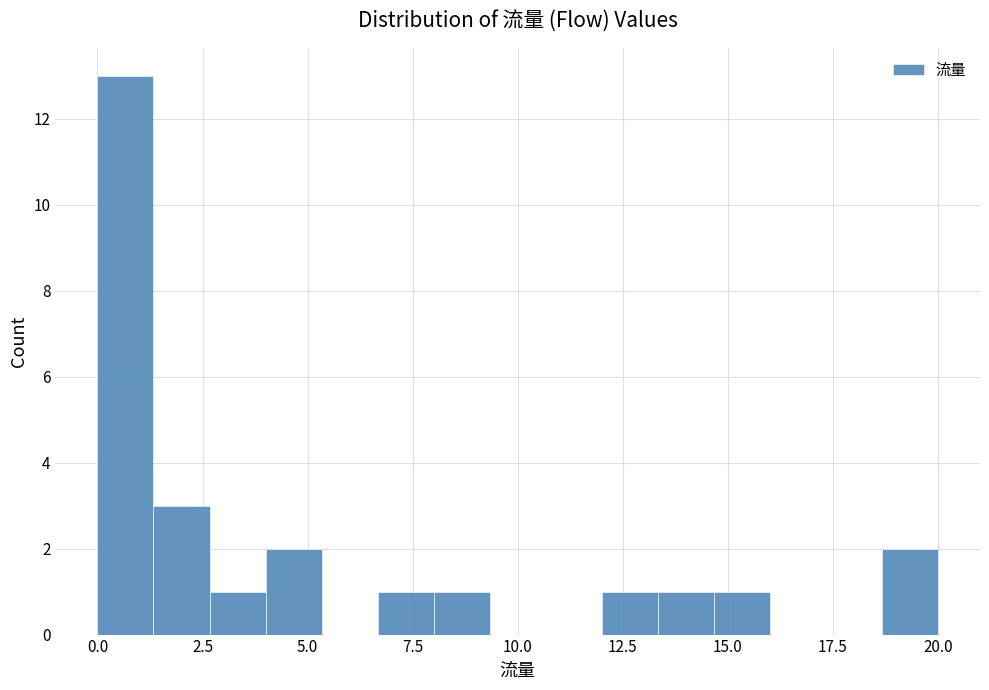

Around what value on the x-axis is the tallest bar? Give the approximate position of its centre, as read against the axis.

0.5